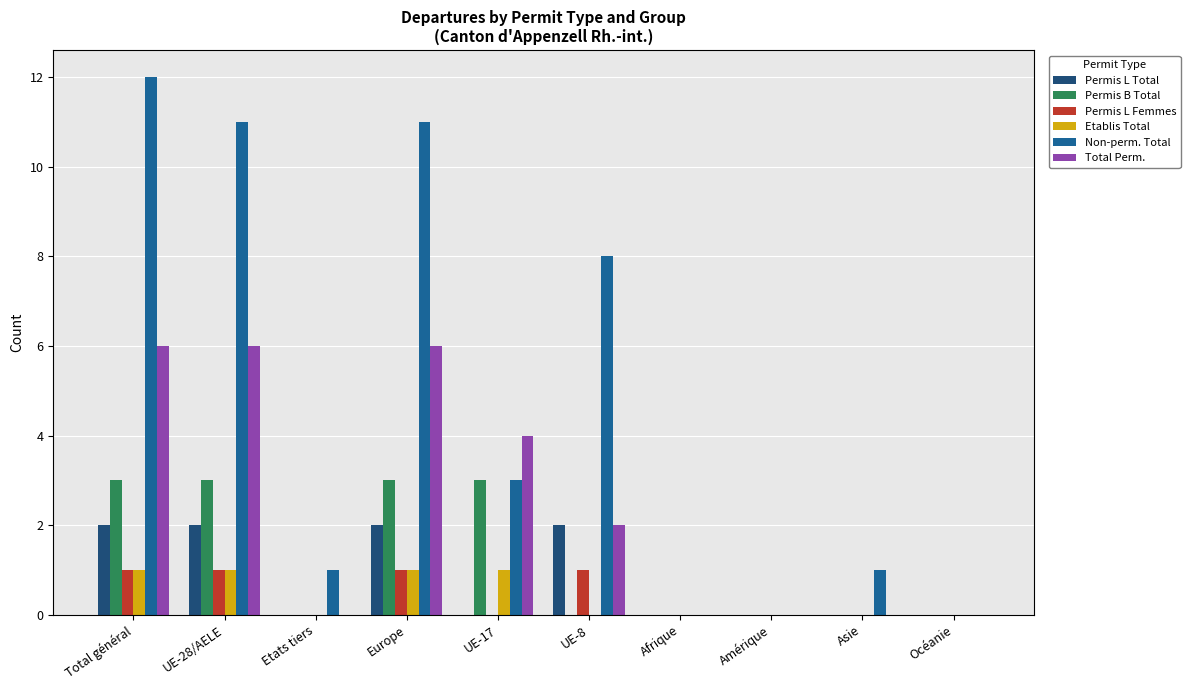

Which series changed the most between Total général and Etats tiers?

Non-perm. Total